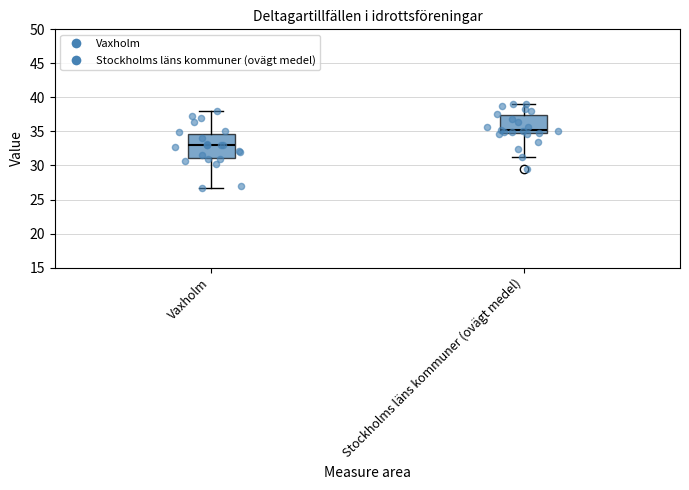

Which box's median line is the highest?

Stockholms läns kommuner (ovägt medel)